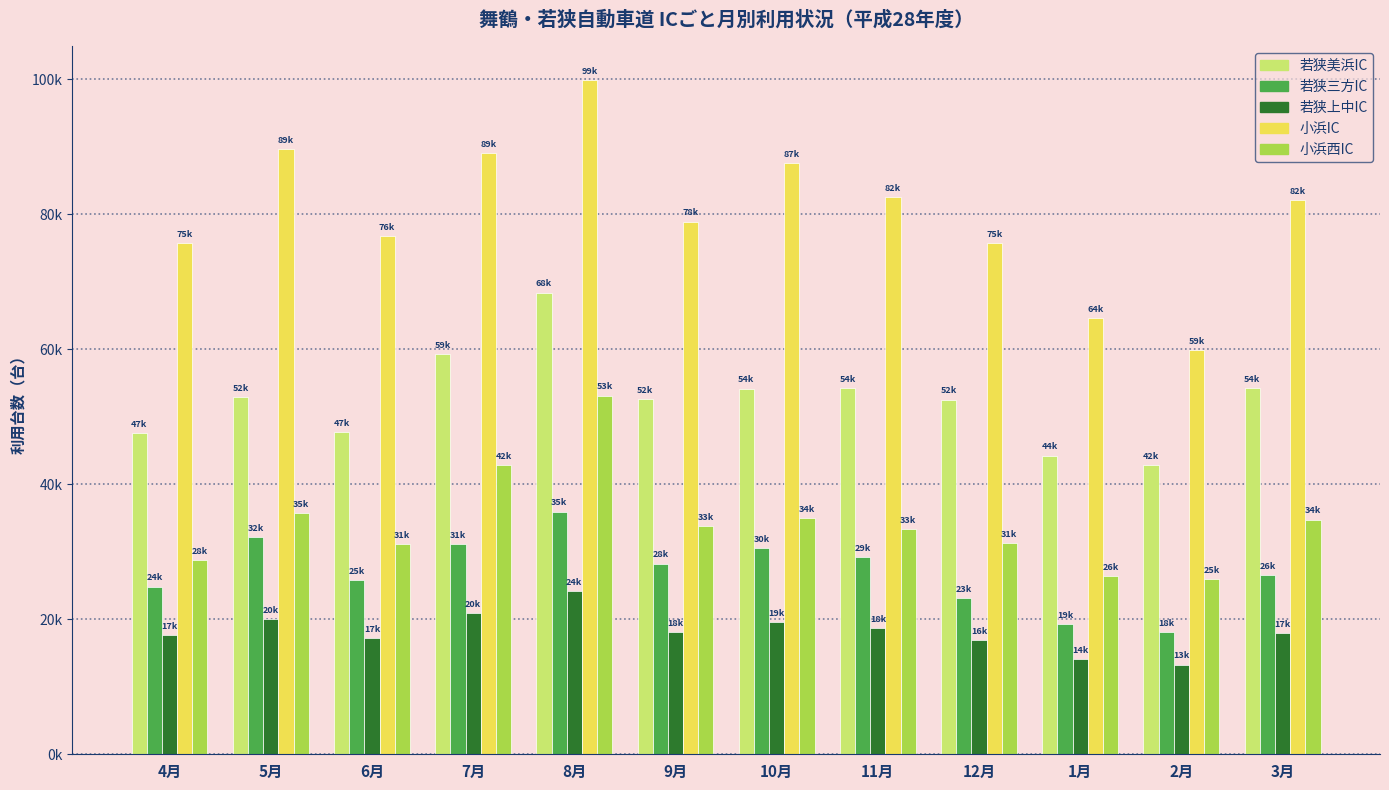

At which category does the chart reach its peak across all series?

8月